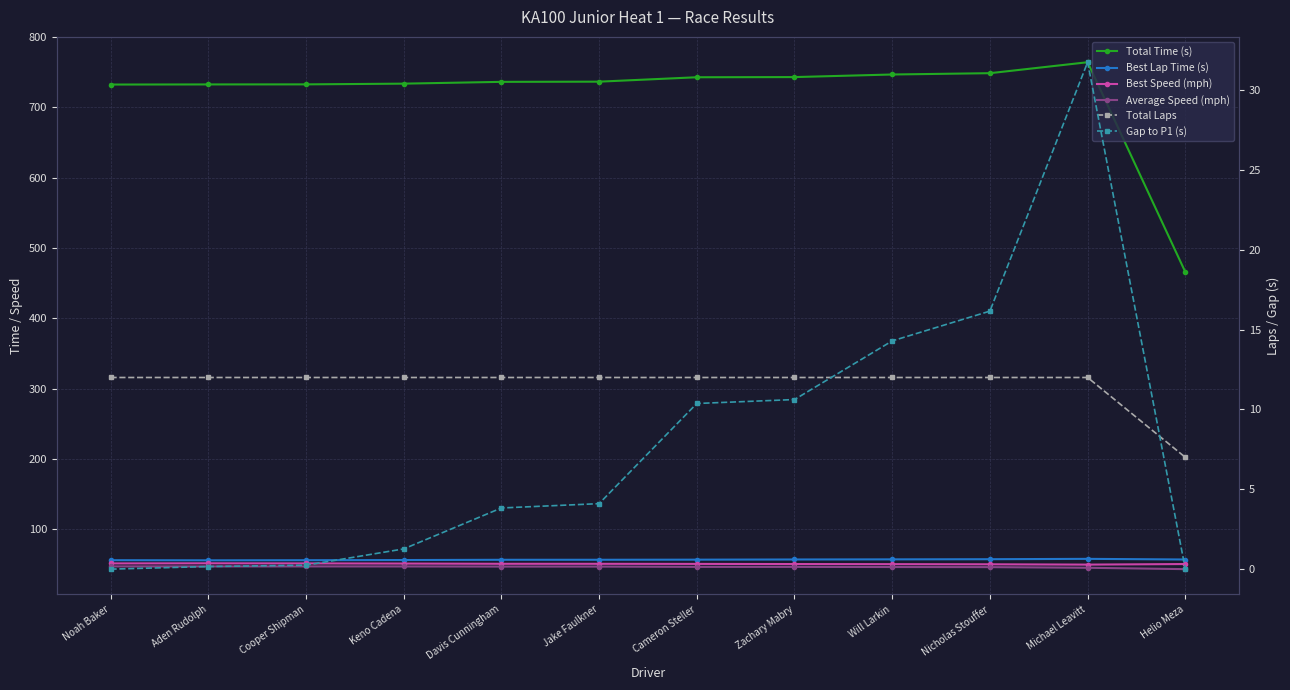

What is the value of the Average Speed (mph) point at the 6th from the left?

46.9